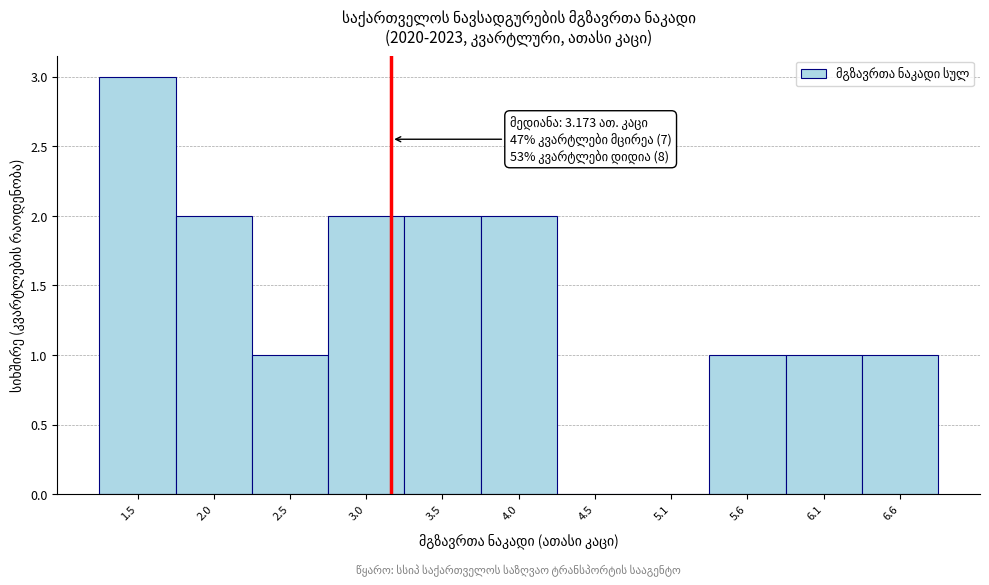

Over which range of the x-axis is the bar tallest?

1.2 to 1.7